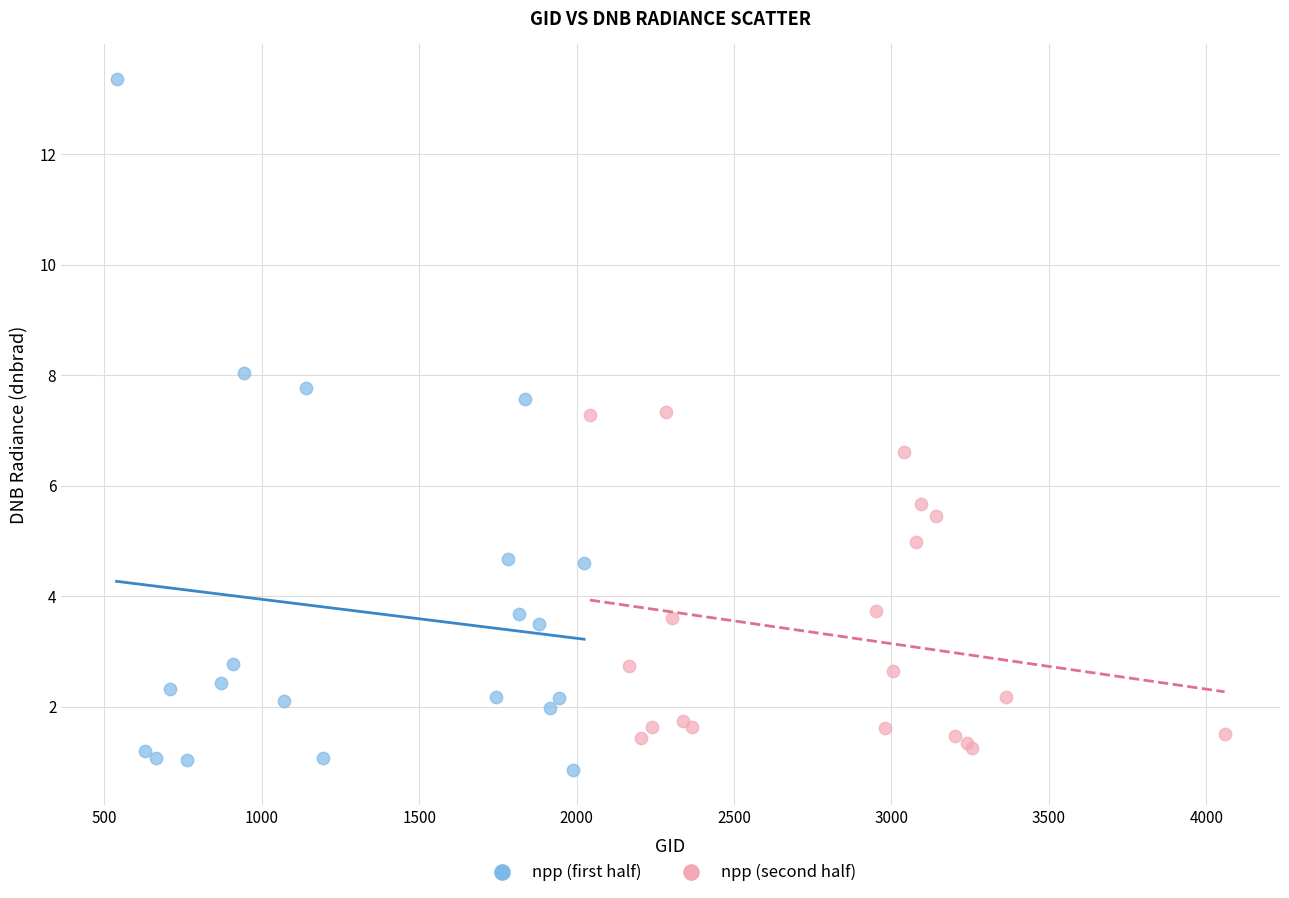

Which series has the widest spread of Y values?

npp (first half)